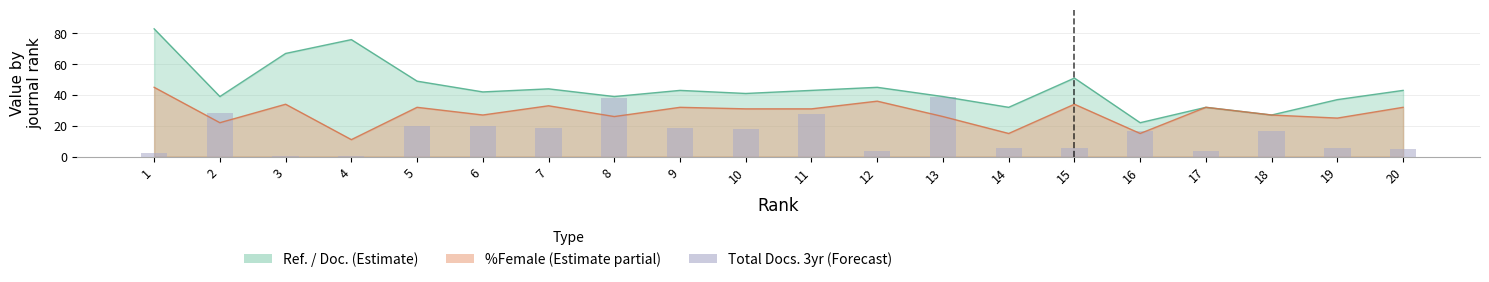

What is the smallest value displayed?

0.2